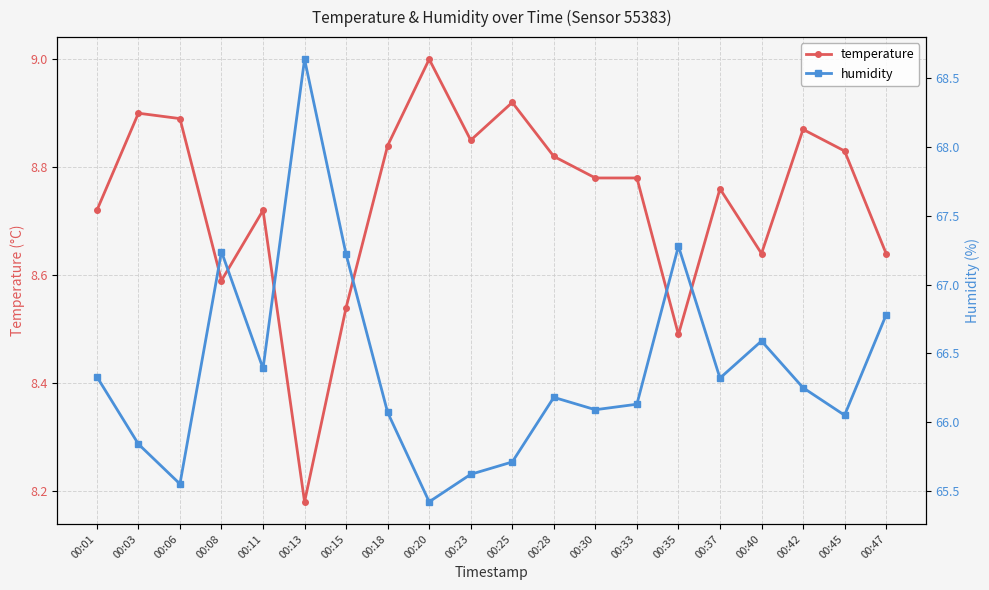

List the labels in order of temperature value, largest first.

00:20, 00:25, 00:03, 00:06, 00:42, 00:23, 00:18, 00:45, 00:28, 00:30, 00:33, 00:37, 00:01, 00:11, 00:40, 00:47, 00:08, 00:15, 00:35, 00:13